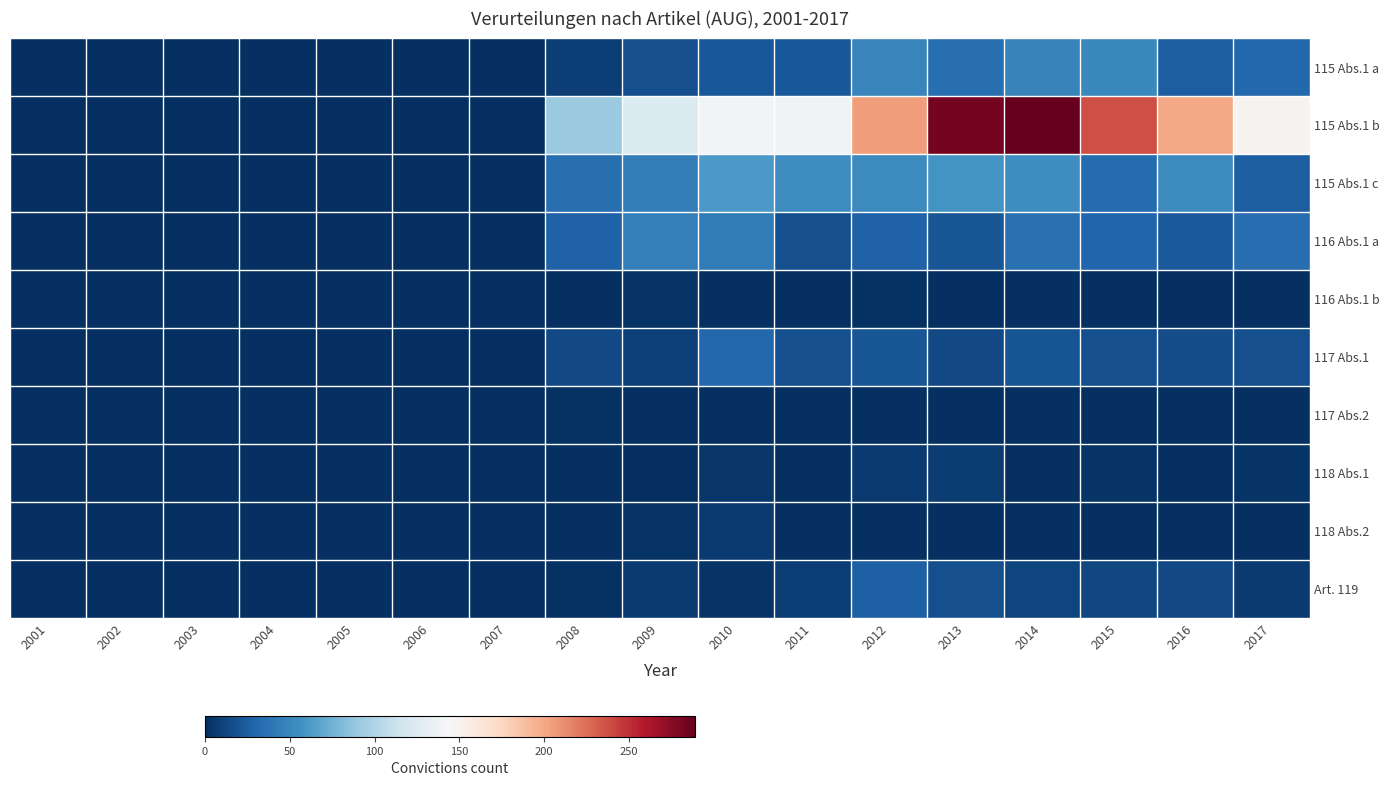

At 2009, list the series in order from largest to smallest.

115 Abs.1 b, 116 Abs.1 a, 115 Abs.1 c, 115 Abs.1 a, 117 Abs.1, Art. 119, 116 Abs.1 b, 118 Abs.2, 117 Abs.2, 118 Abs.1